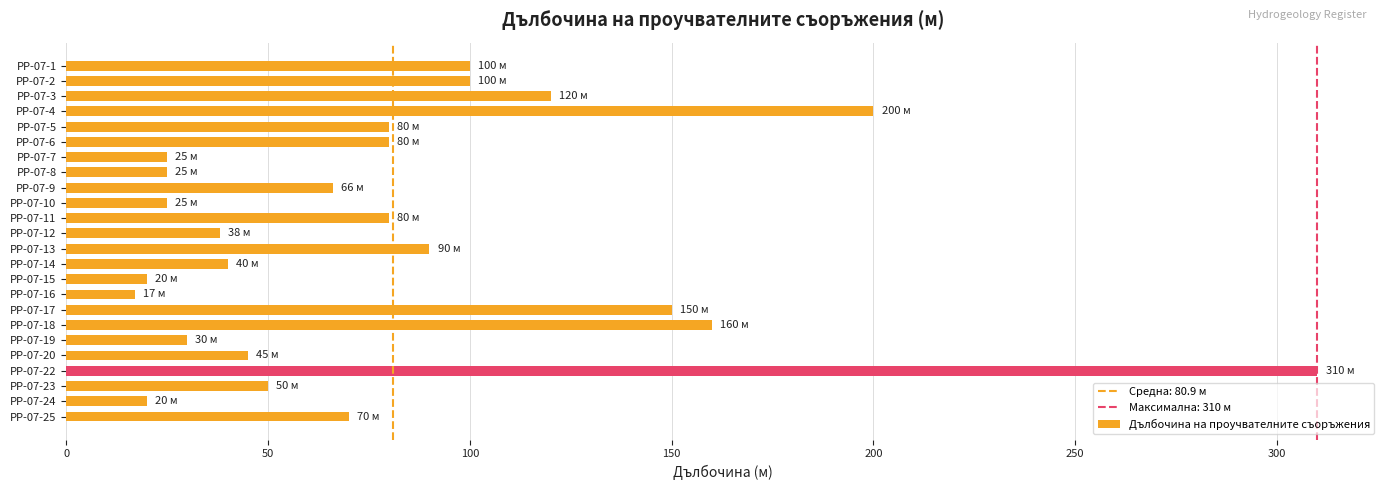

How many bars are there in total?

24